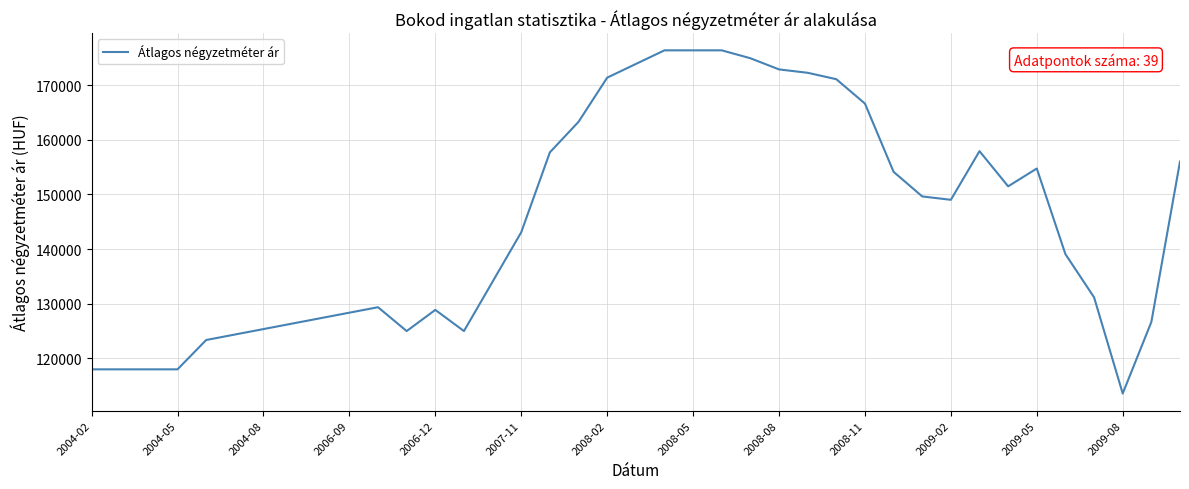

Does the chart display data point markers on the line(s)?

No